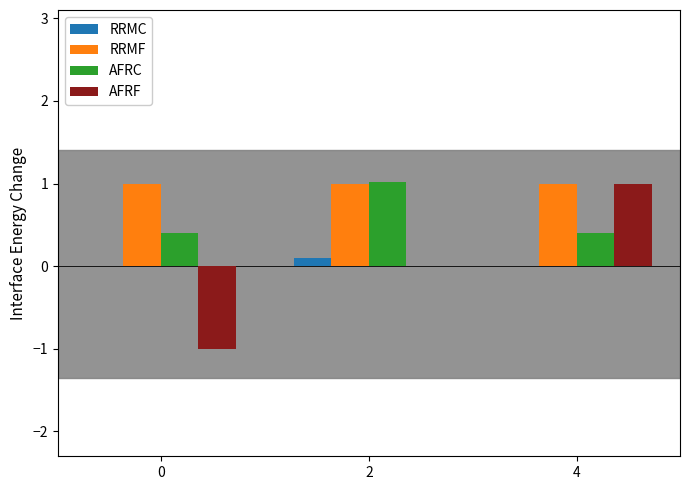

Which series has the largest total across all categories?

RRMF